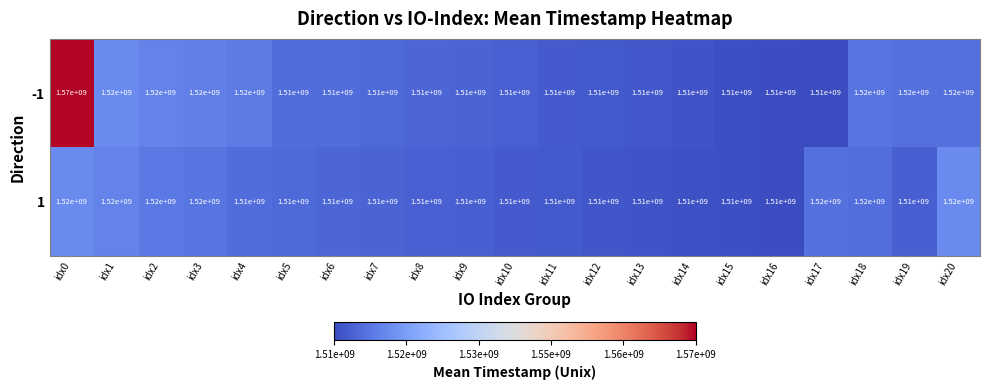

What value does the 1 series have at idx14?

1510000000